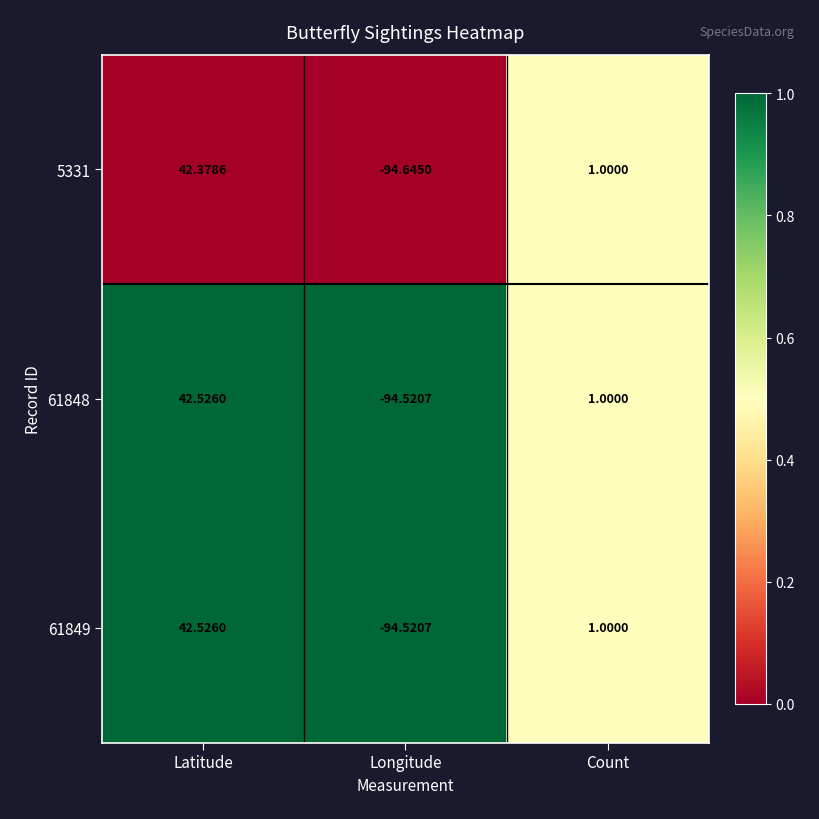

How many series are shown in this chart?

3